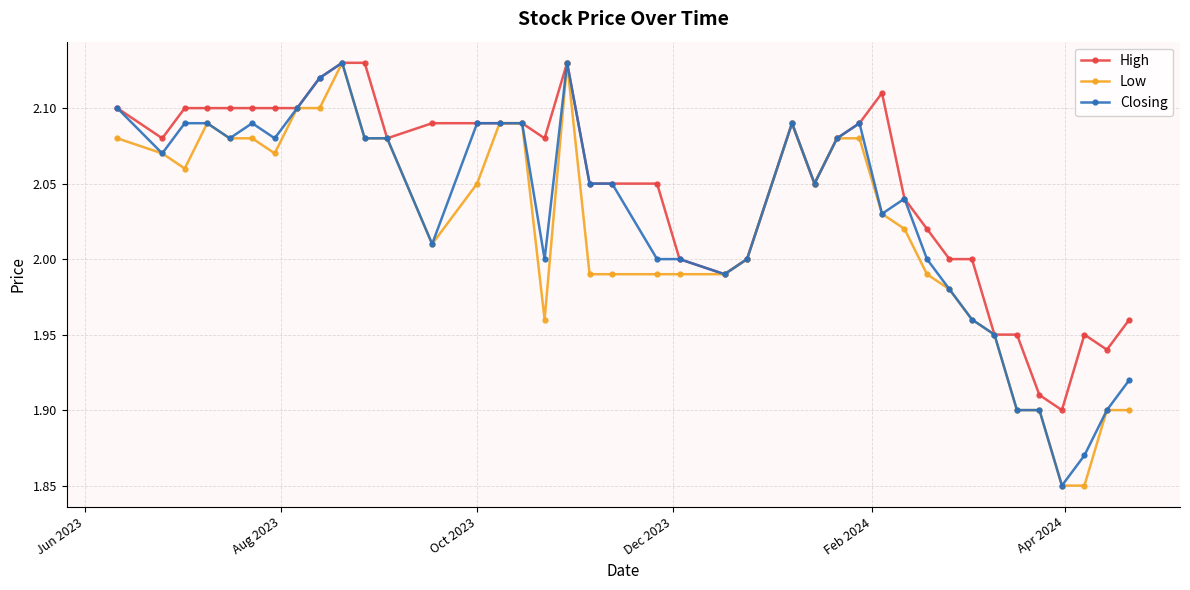

List the series in order of their overall mean, lowest first.

Low, Closing, High